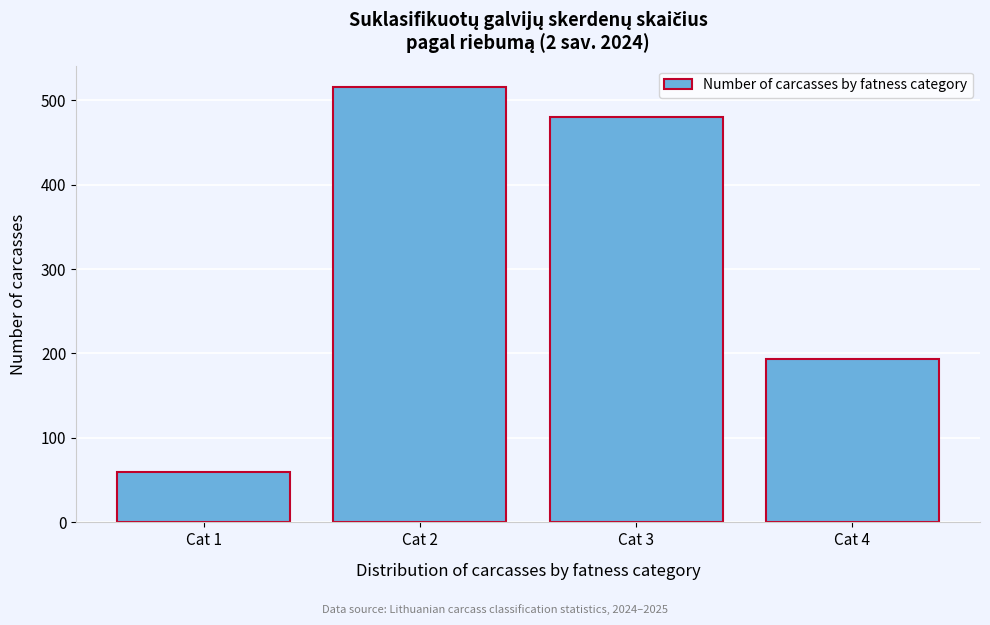

Reading left to right, what are all the values shown in this chart?

Cat 1=60	Cat 2=515	Cat 3=480	Cat 4=193